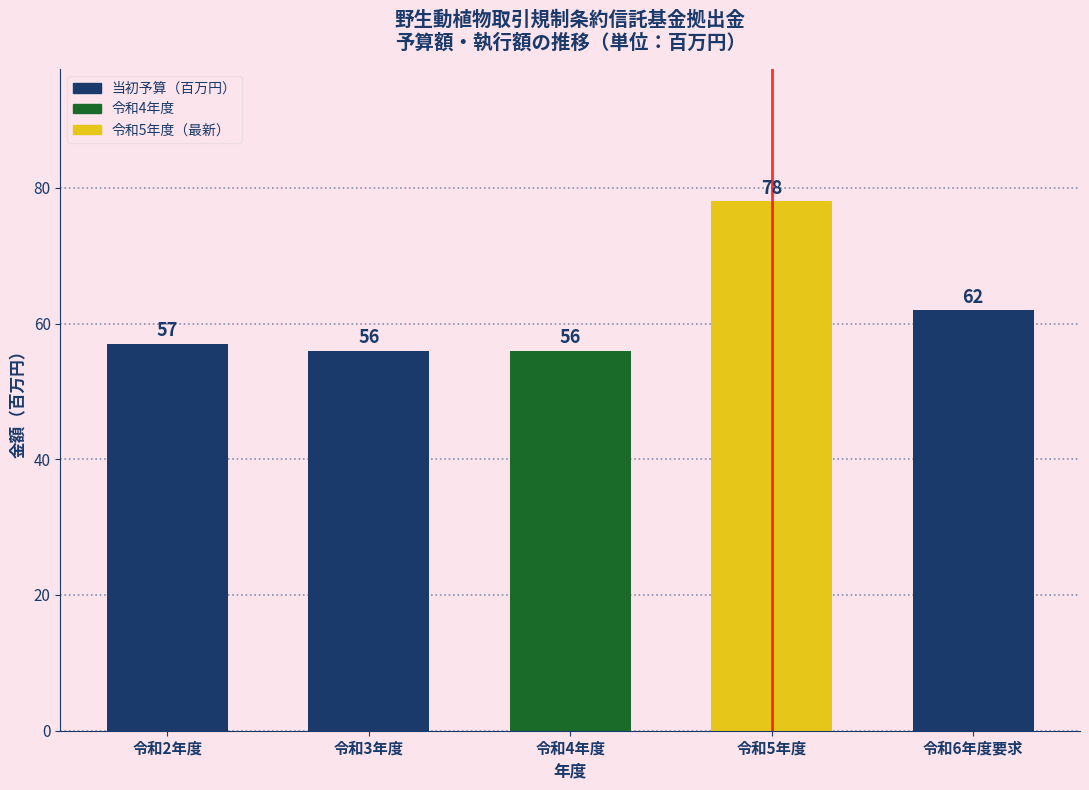

Reading right to left, list all the values displayed in this chart.

62	78	56	56	57